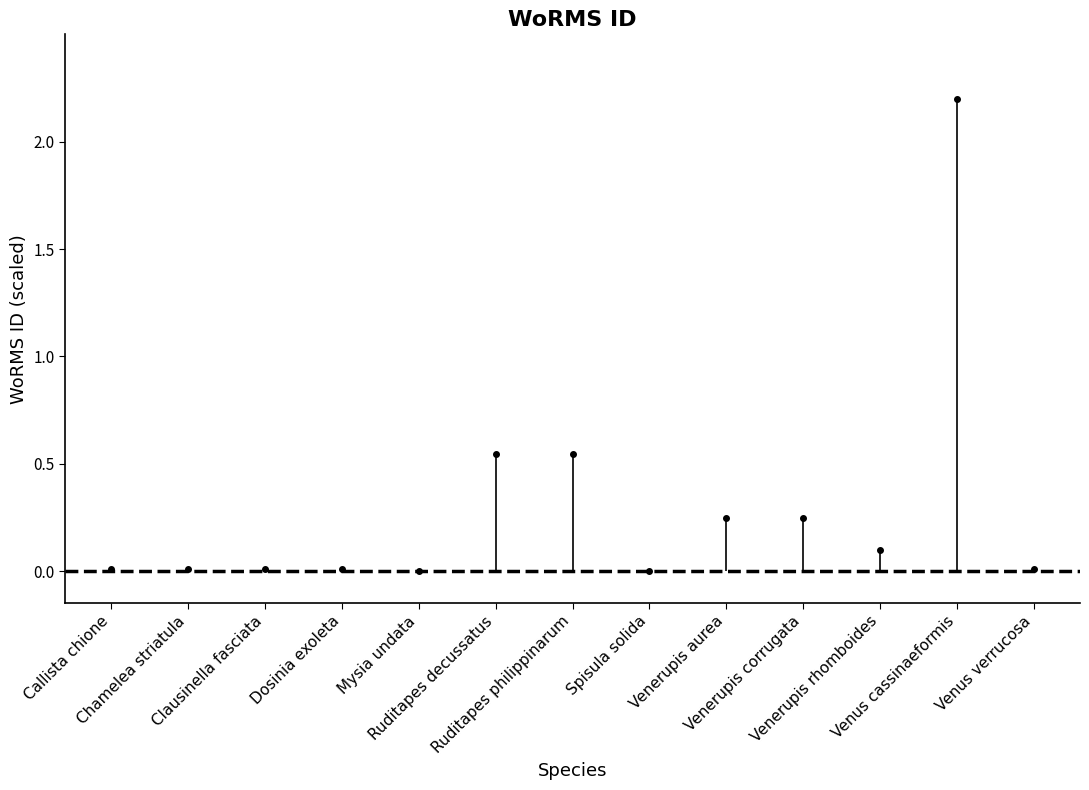

How many lines are shown in the chart?

1